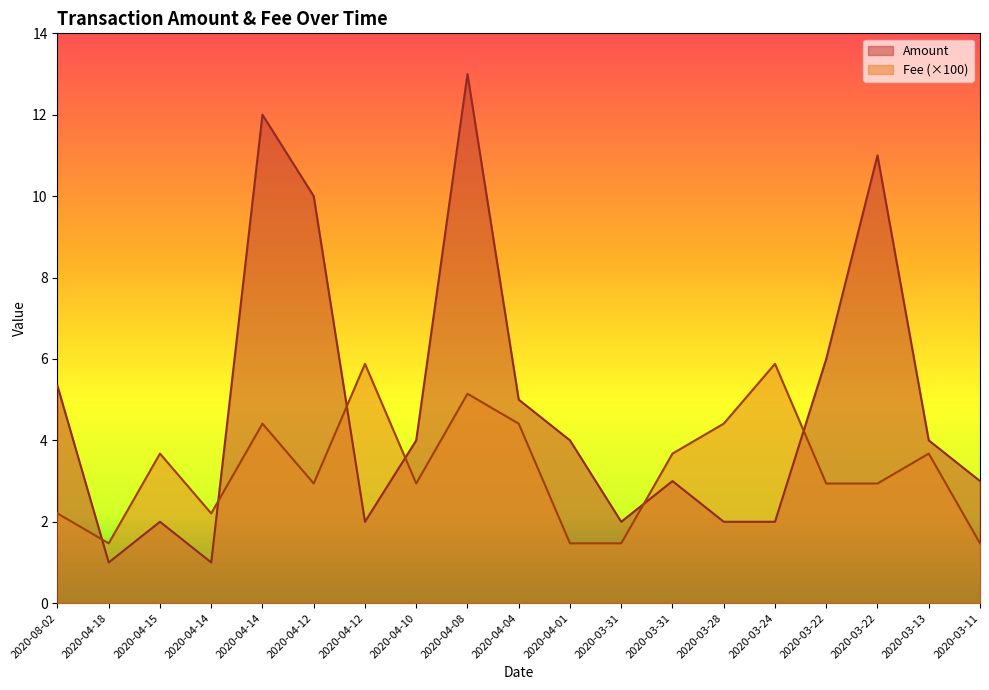

Which series changed the most between 2020-04-14 and 2020-03-22?

Fee